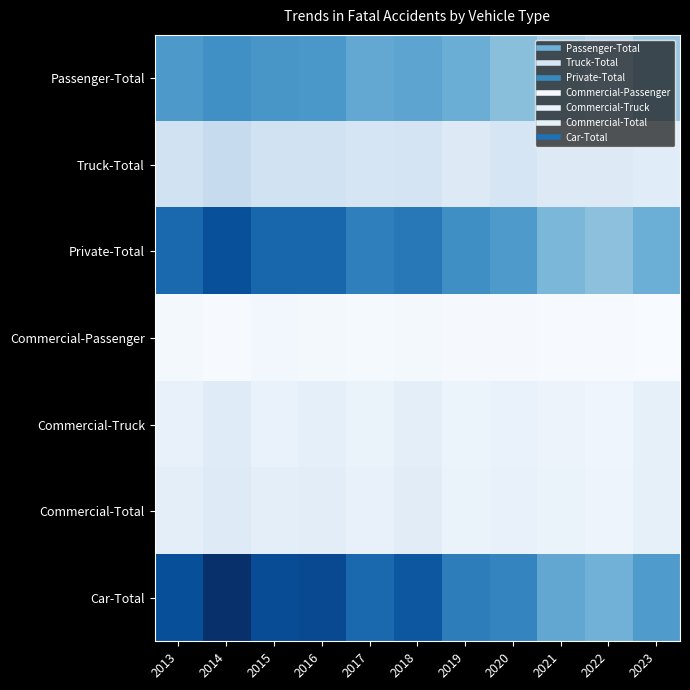

List the series in order of their peak value, lowest first.

Commercial-Passenger, Commercial-Truck, Commercial-Total, Truck-Total, Passenger-Total, Private-Total, Car-Total